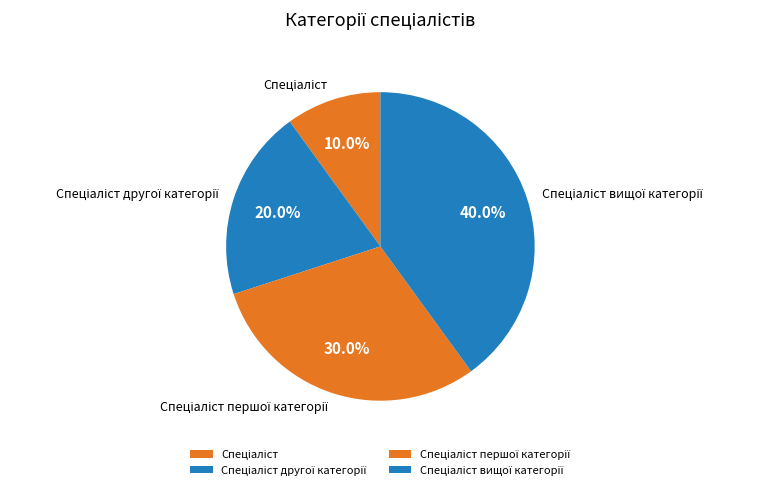

Does any single category account for the majority?

No